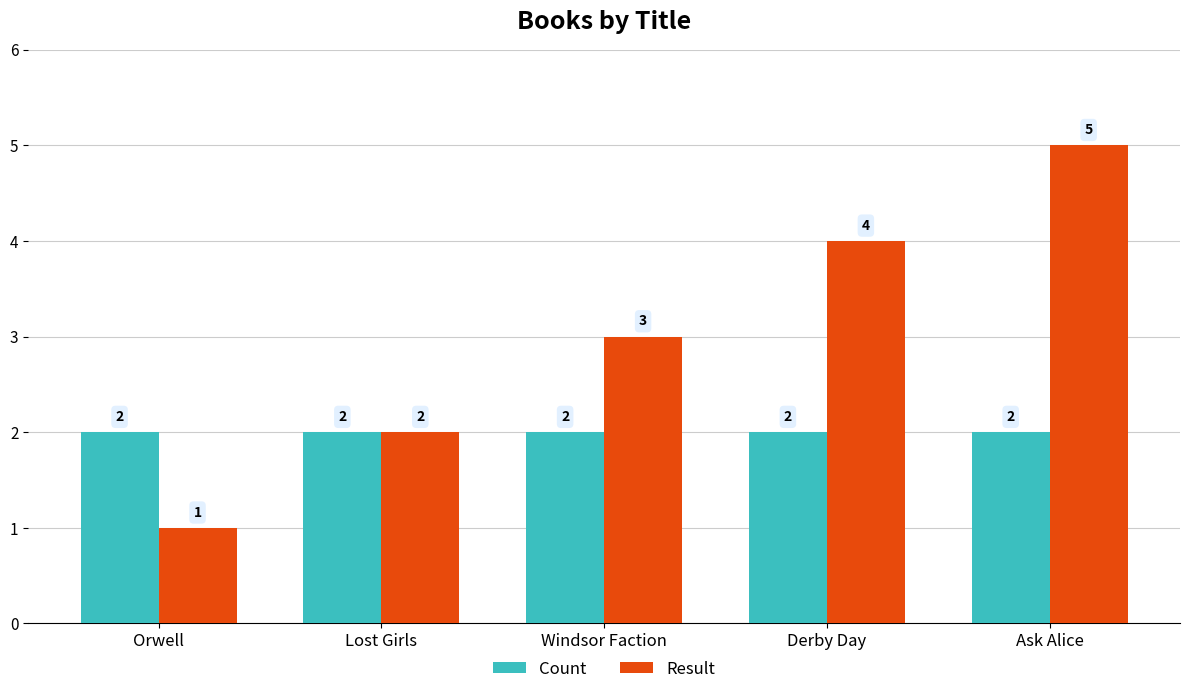

How many bars are there in each group?

2